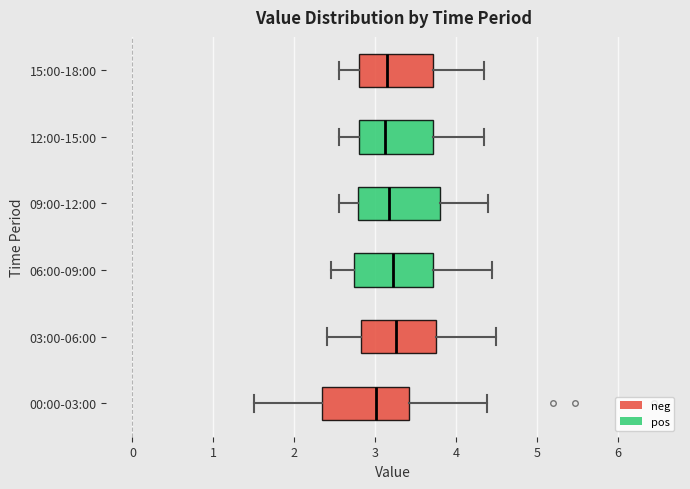

Reading bottom to top, transcribe this box plot: for each box, give where its median line is, the range the box spans, and where its two whiskers end, as read against the x-axis. The values are not printed on the chart, so give them approximately, as read against the axis.

00:00-03:00: median 3.0, box 2.4 to 3.4, whiskers 1.5 to 4.4
03:00-06:00: median 3.3, box 2.8 to 3.8, whiskers 2.4 to 4.5
06:00-09:00: median 3.2, box 2.7 to 3.7, whiskers 2.5 to 4.5
09:00-12:00: median 3.2, box 2.8 to 3.8, whiskers 2.6 to 4.4
12:00-15:00: median 3.1, box 2.8 to 3.7, whiskers 2.6 to 4.4
15:00-18:00: median 3.2, box 2.8 to 3.7, whiskers 2.6 to 4.4